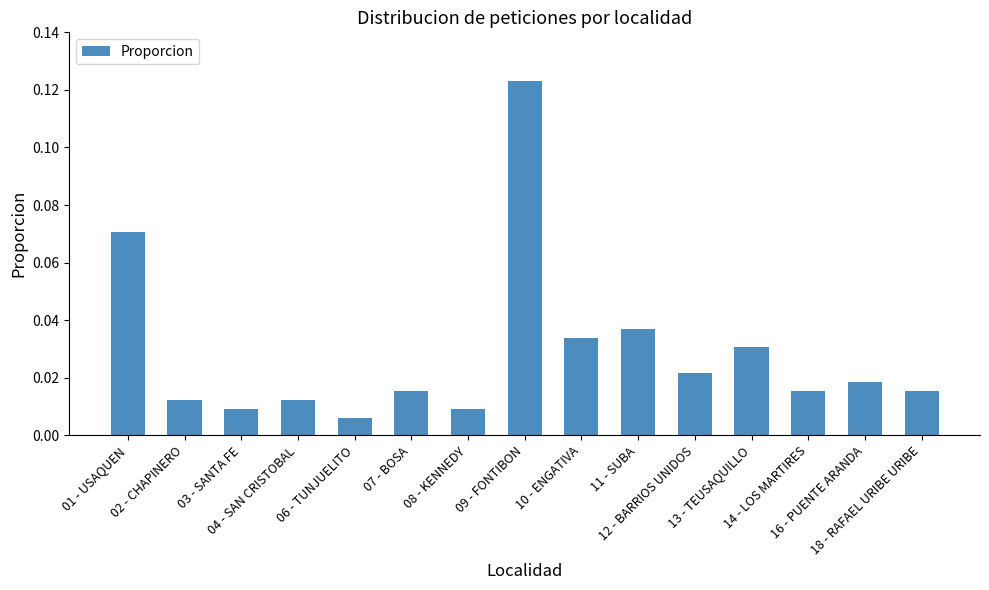

What is the sum of all values?

0.4